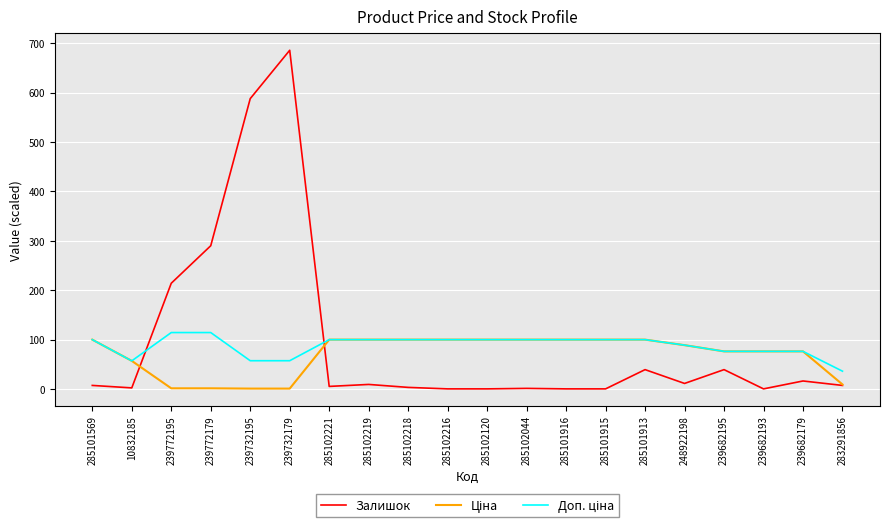

Which series has the largest total across all categories?

Залишок